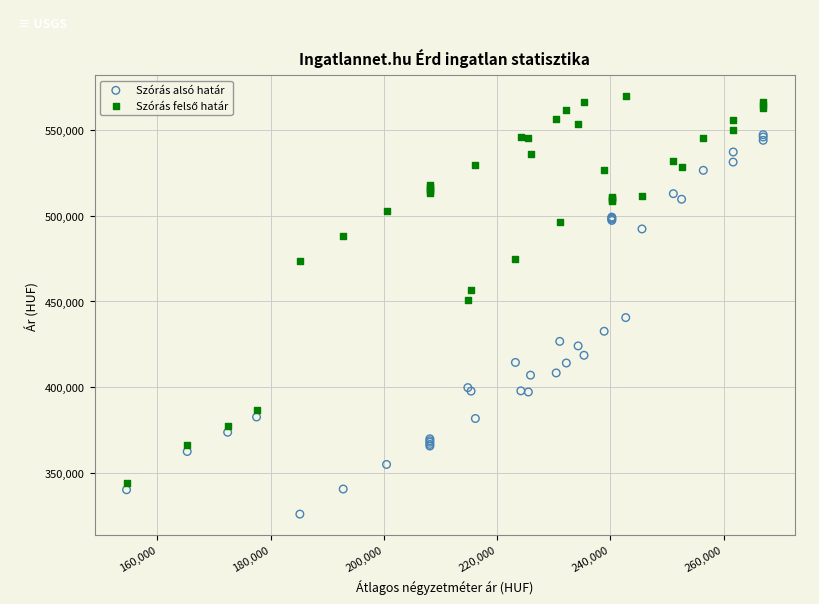

Which series reaches the minimum Y coordinate?

Szórás alsó határ